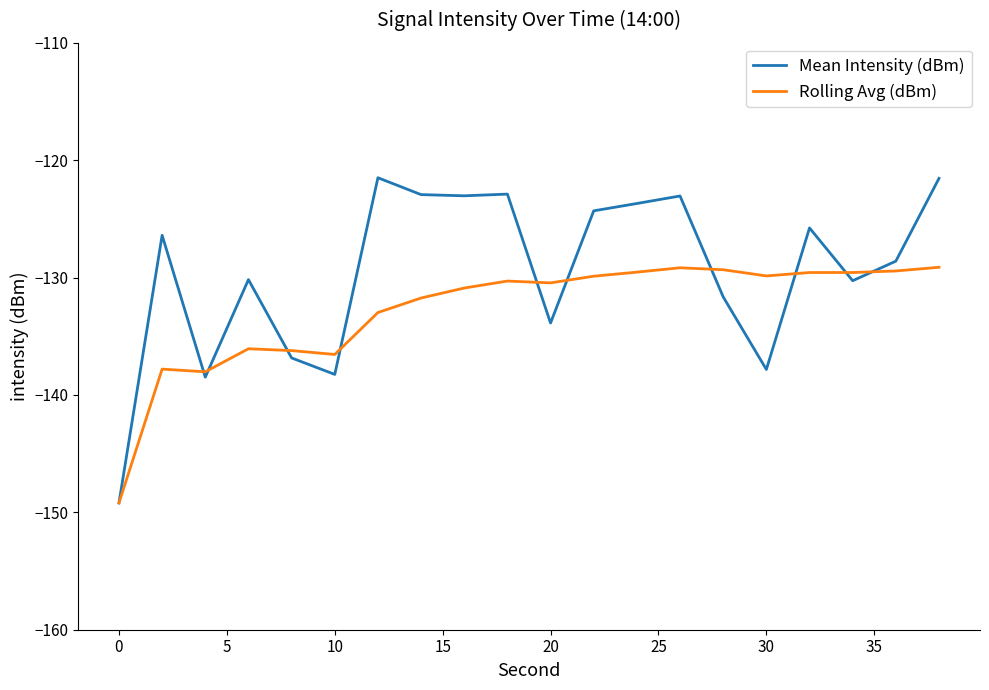

List the series in order of their overall mean, lowest first.

Rolling Avg (dBm), Mean Intensity (dBm)